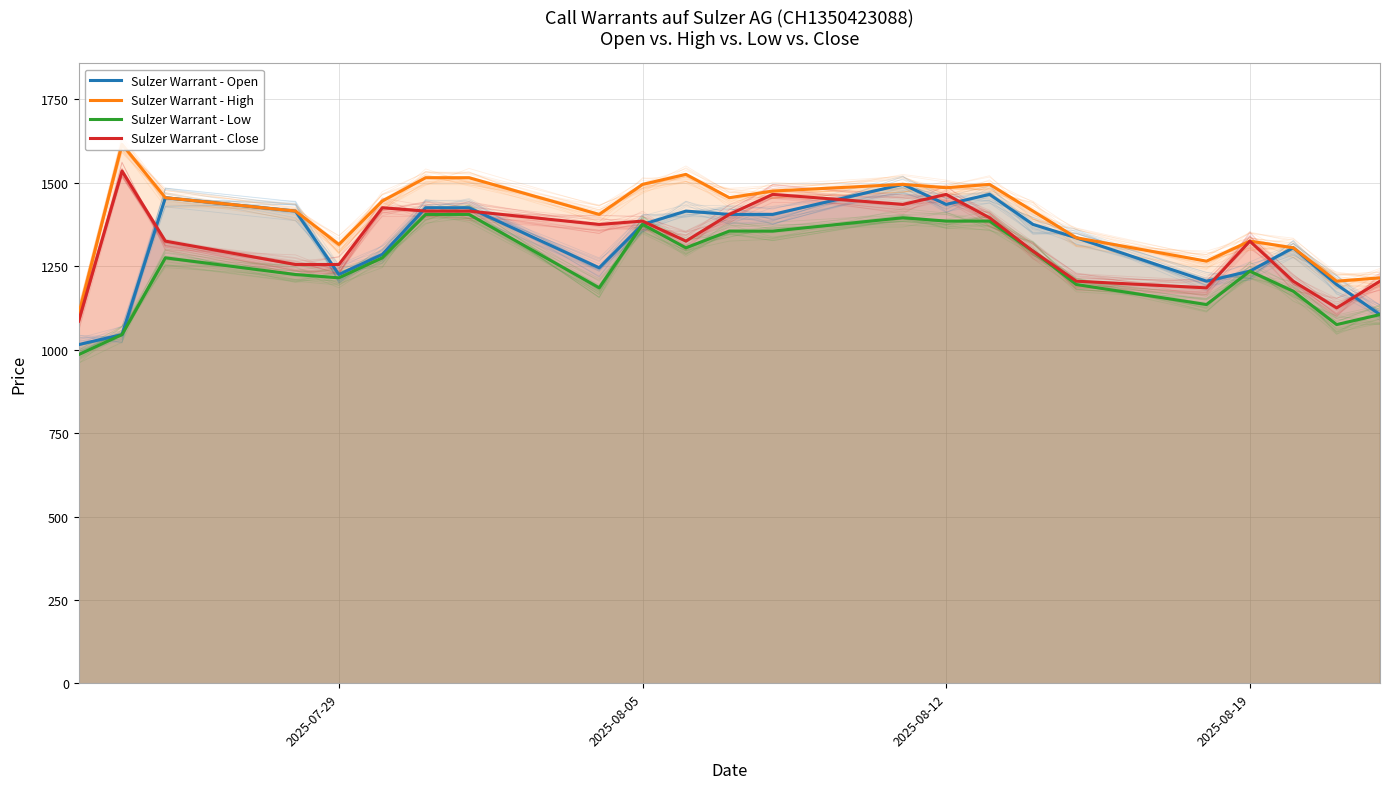

What is the minimum value for Sulzer Warrant - High?

1105